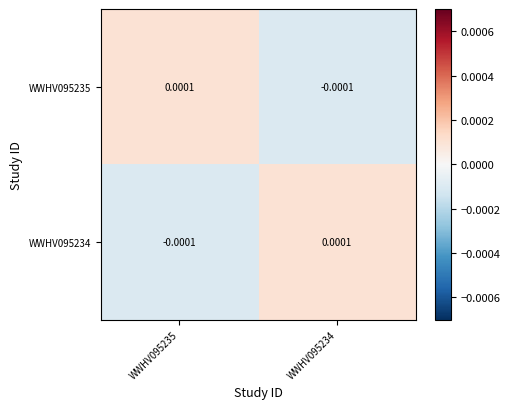

Which has a higher value, WWHV095235 or WWHV095234?

WWHV095235